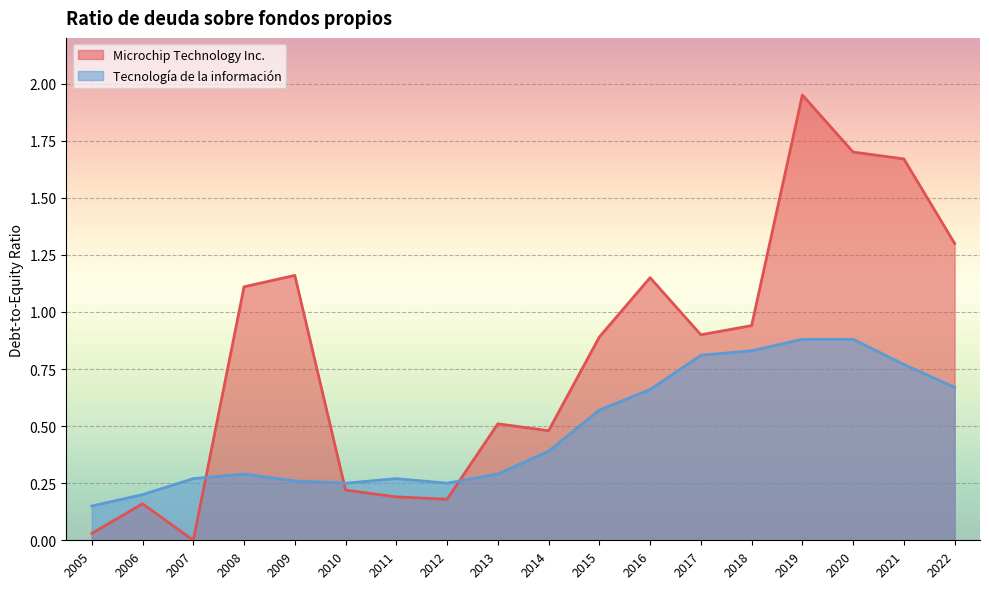

Which series has the largest total across all categories?

Microchip Technology Inc.